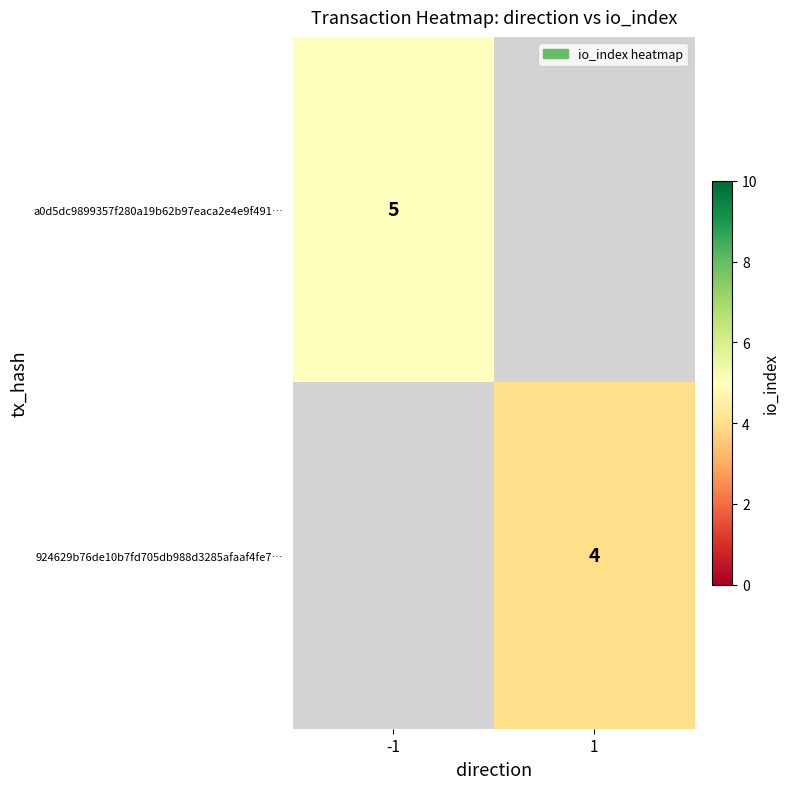

True or false: a0d5dc9899357f280a19b62b97eaca2e4e9f491… has a value of 5 at -1.

True